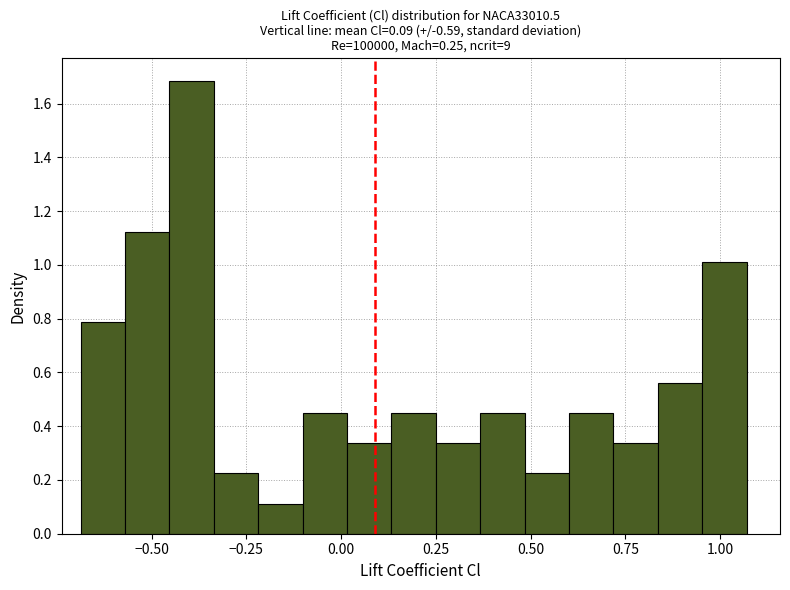

Read against the x-axis, roughly where is the centre of the tallest bar?

-0.40